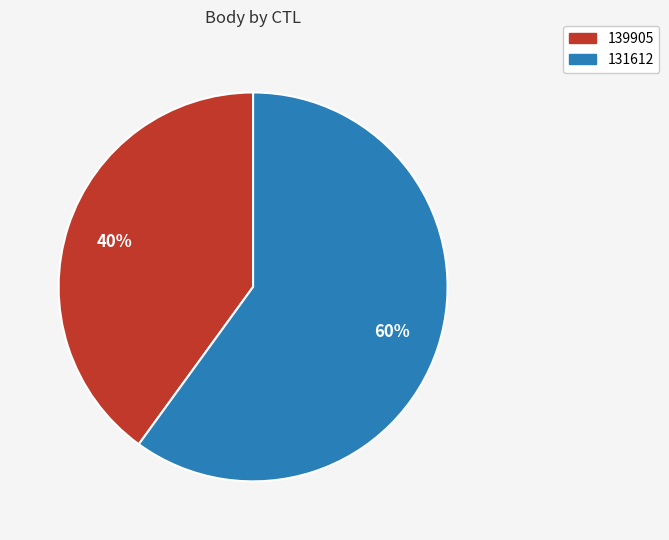

What is the ratio of the value at 131612 to the value at 139905?

1.5